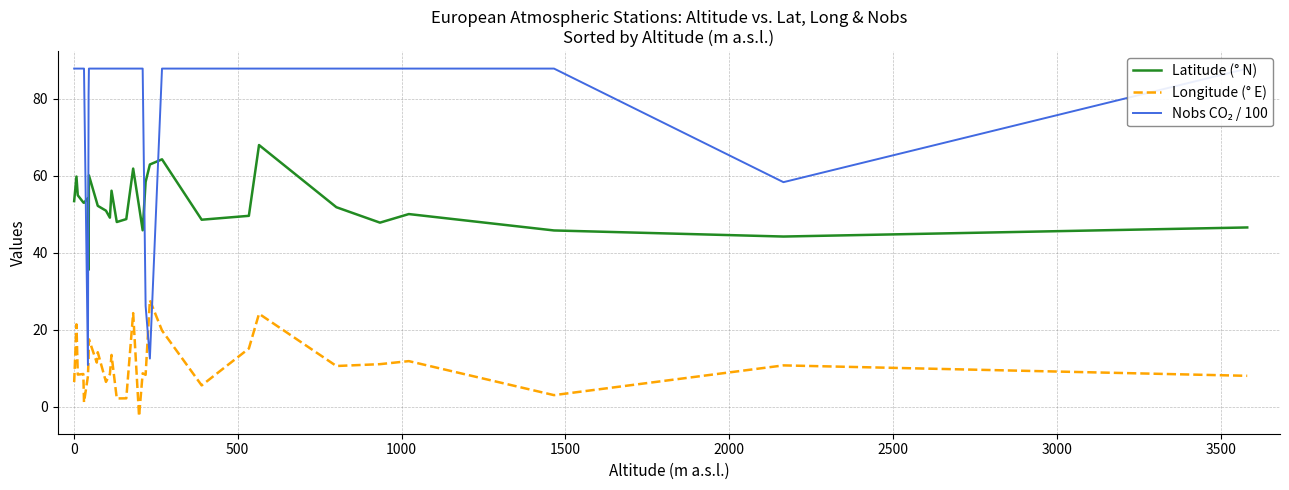

How many data points does each series have?

30